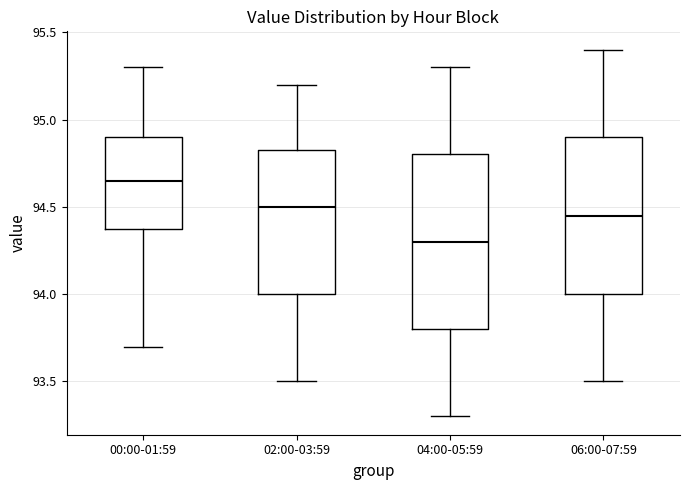

Which box has the highest median line?

00:00-01:59